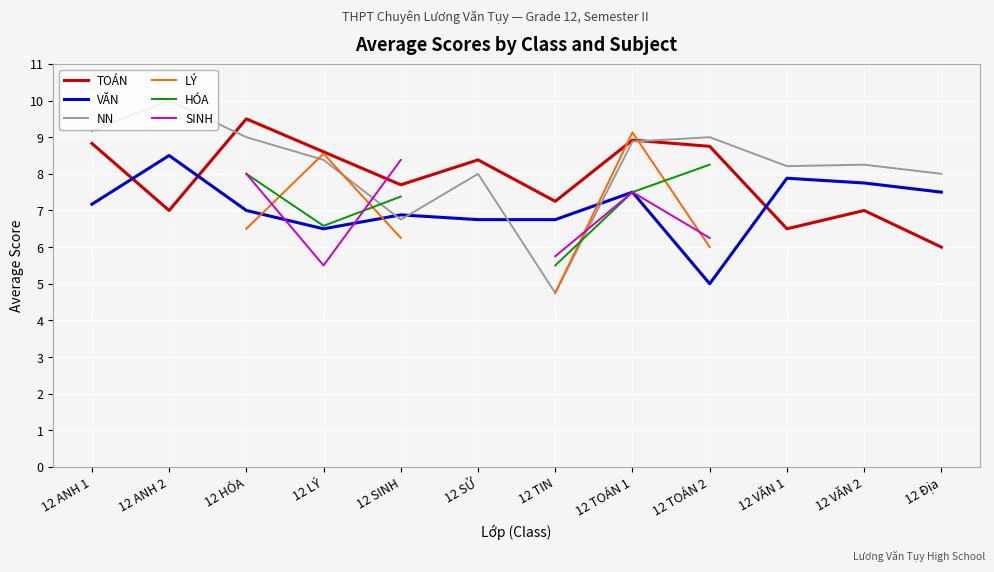

What is the sum of the HÓA values at 12 HÓA and 12 TOÁN 1?

15.5